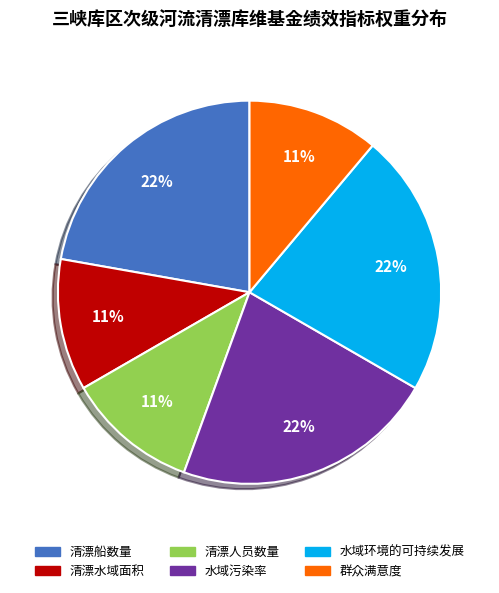

How many segments does this pie chart have?

6